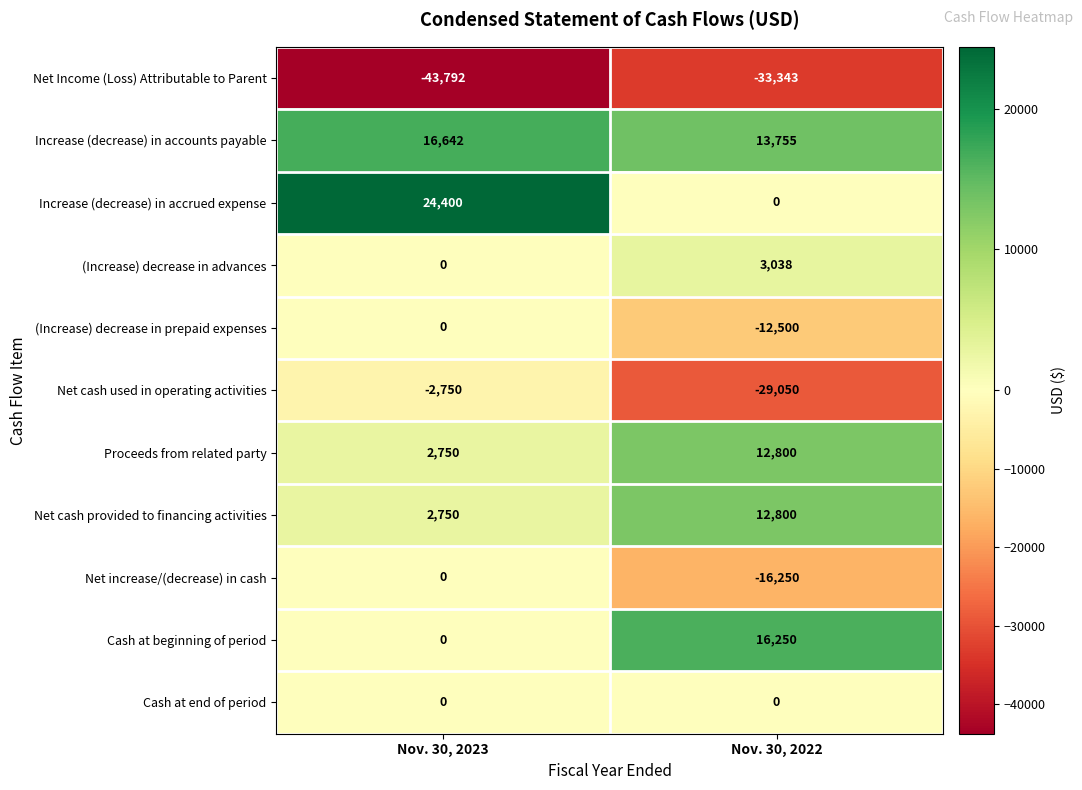

At which category is the sum across all series the highest?

Nov. 30, 2023